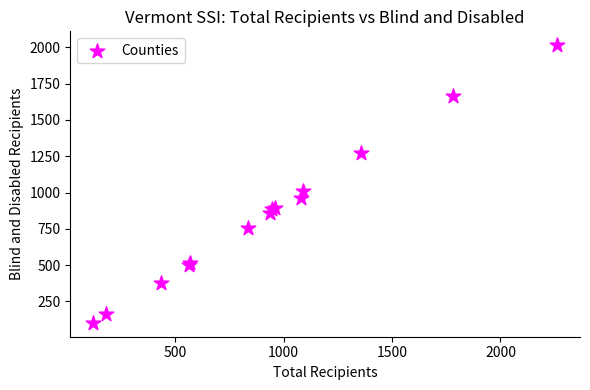

What Y value in the scatter plot is closest to 1058?

1011